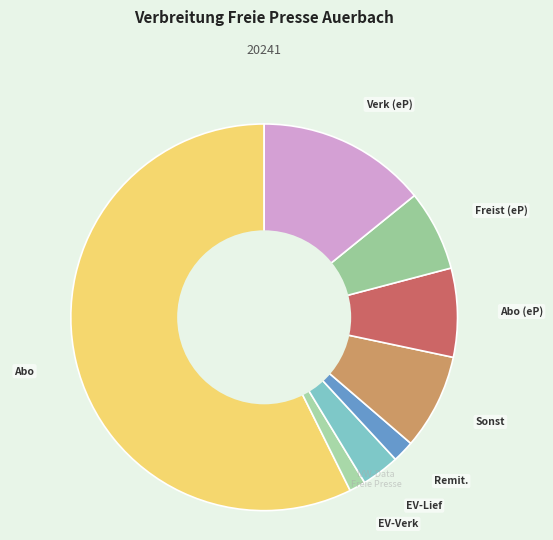

Count the number of slices in the pie.

8